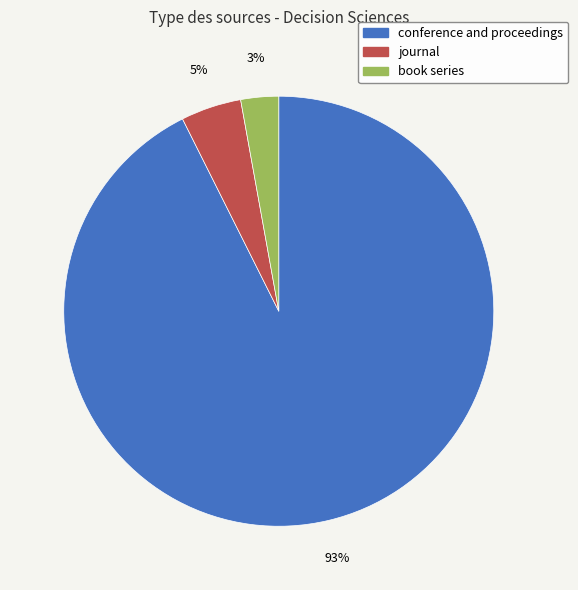

To the nearest percent, what is the average slice percentage?

33%